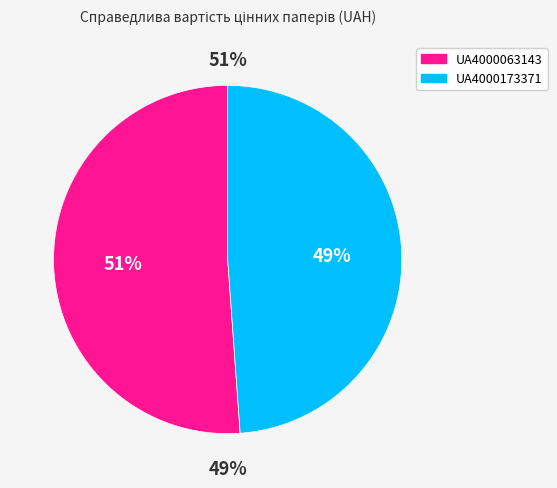

To the nearest percent, what portion does UA4000063143 represent?

51%